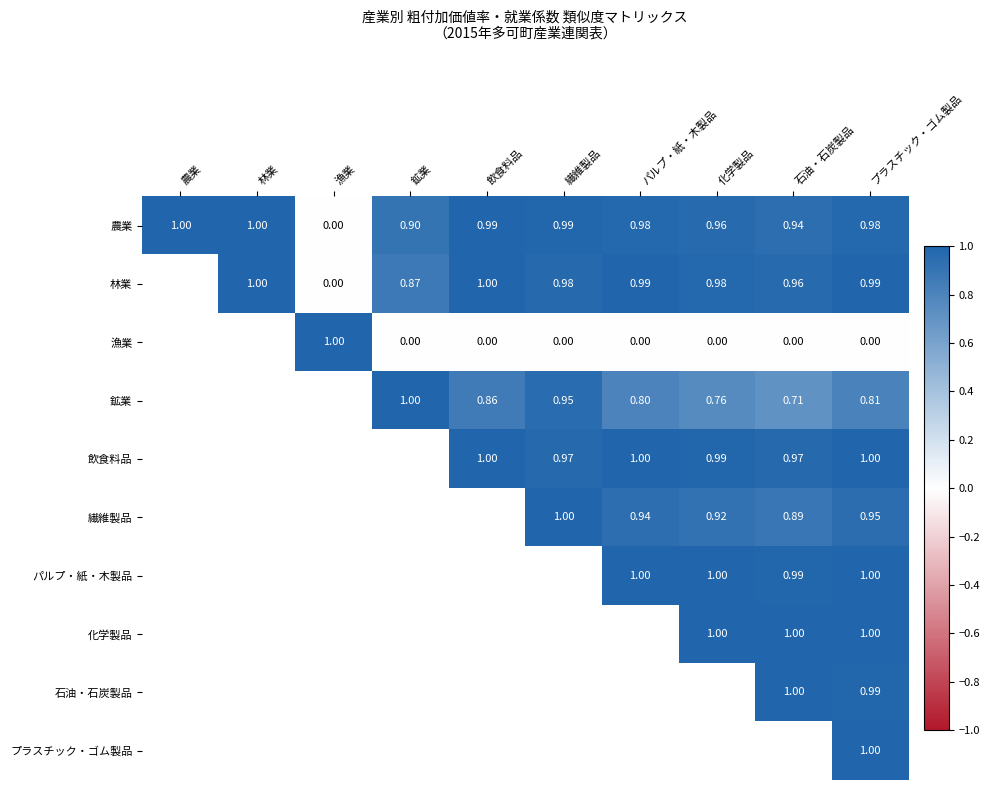

Count the number of data series in this chart.

10